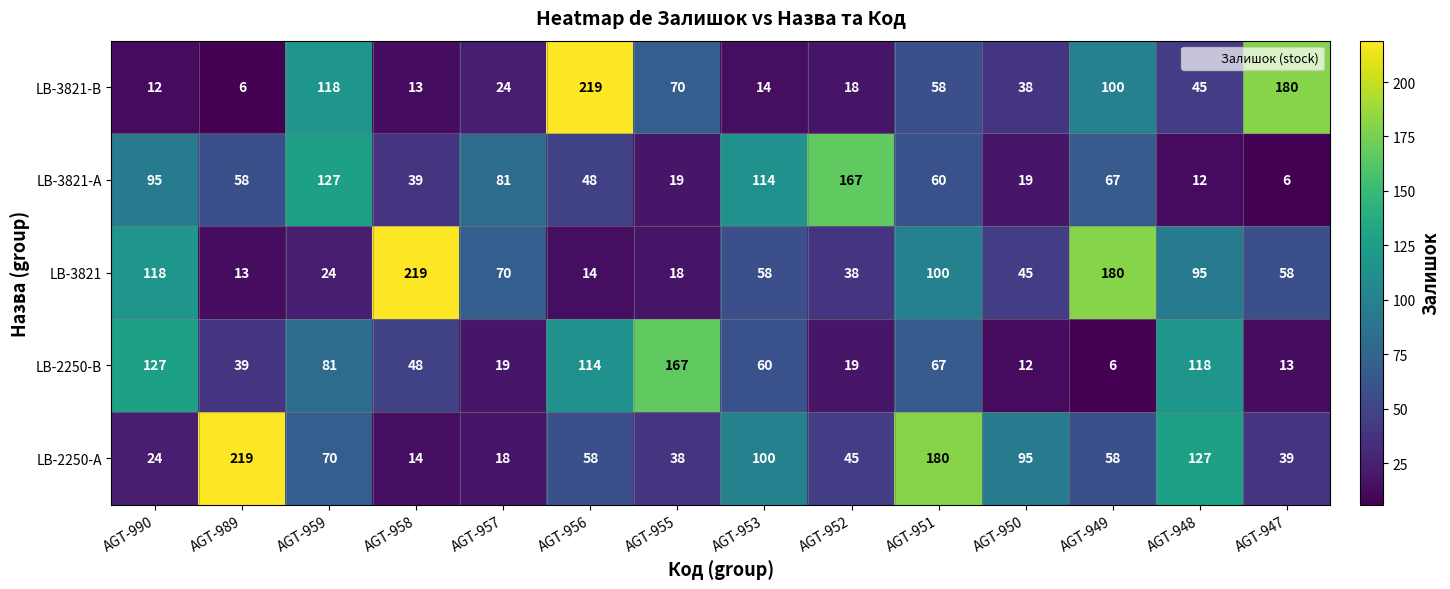

At AGT-958, list the series in order from largest to smallest.

LB-3821, LB-2250-B, LB-3821-A, LB-2250-A, LB-3821-B